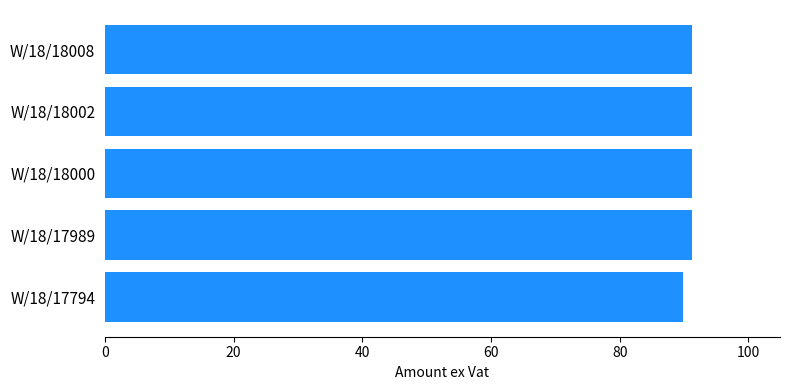

Approximately how many times larger is the value at W/18/17794 compared to W/18/18000?

1.0